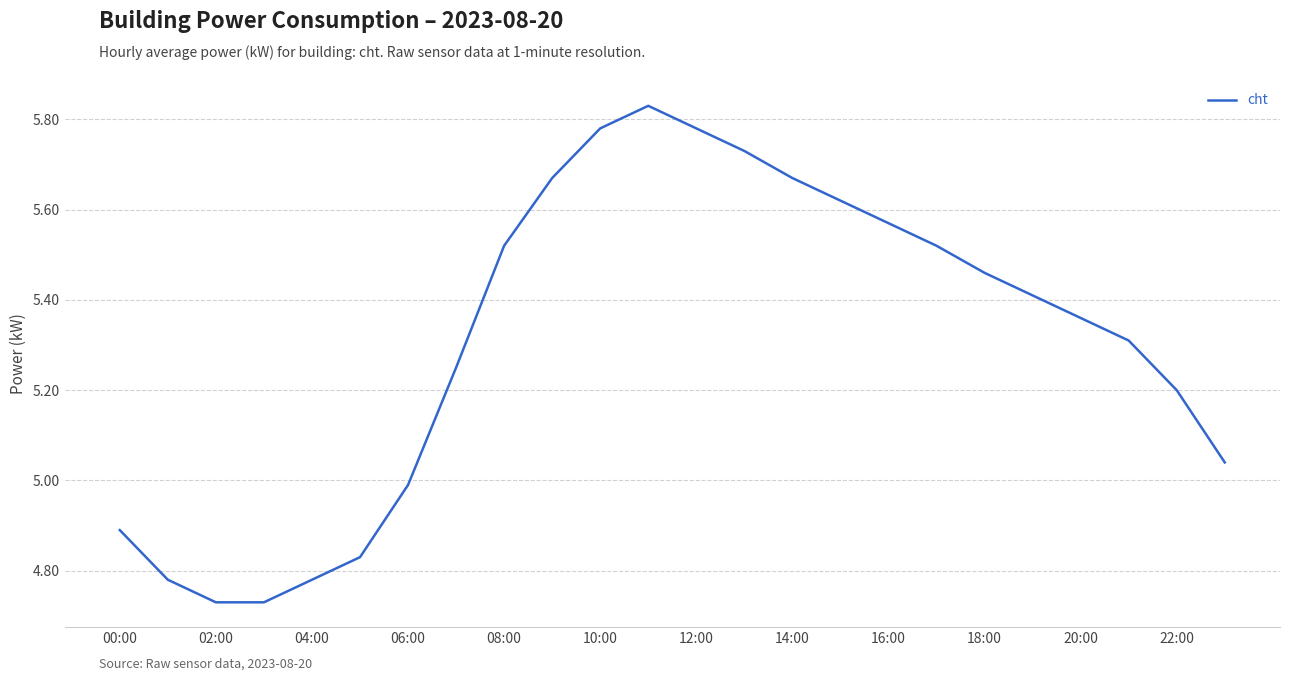

What is the difference between the maximum and minimum values?

1.1